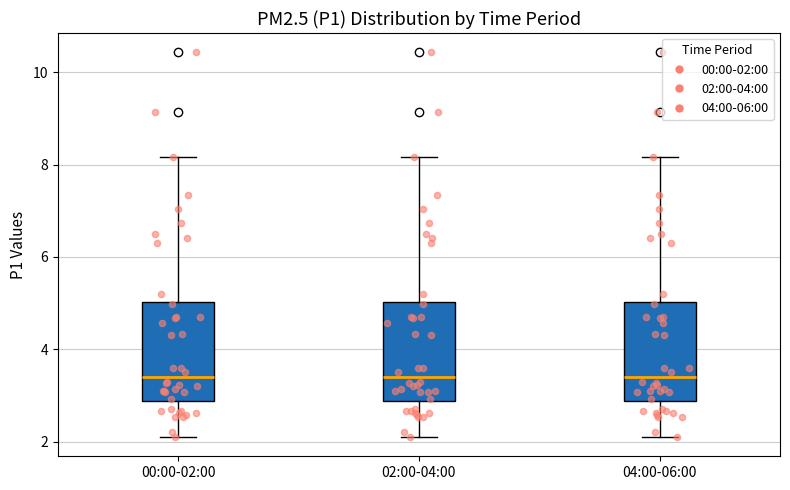

Reading left to right, read every box against the y-axis: the position of its median line, the range the box covers, and the ends of its whiskers. The values are not printed on the chart, so give them approximately, as read against the axis.

00:00-02:00: median 3.4, box 2.8 to 5.0, whiskers 2.2 to 8.2
02:00-04:00: median 3.4, box 2.8 to 5.0, whiskers 2.2 to 8.2
04:00-06:00: median 3.4, box 2.8 to 5.0, whiskers 2.2 to 8.2